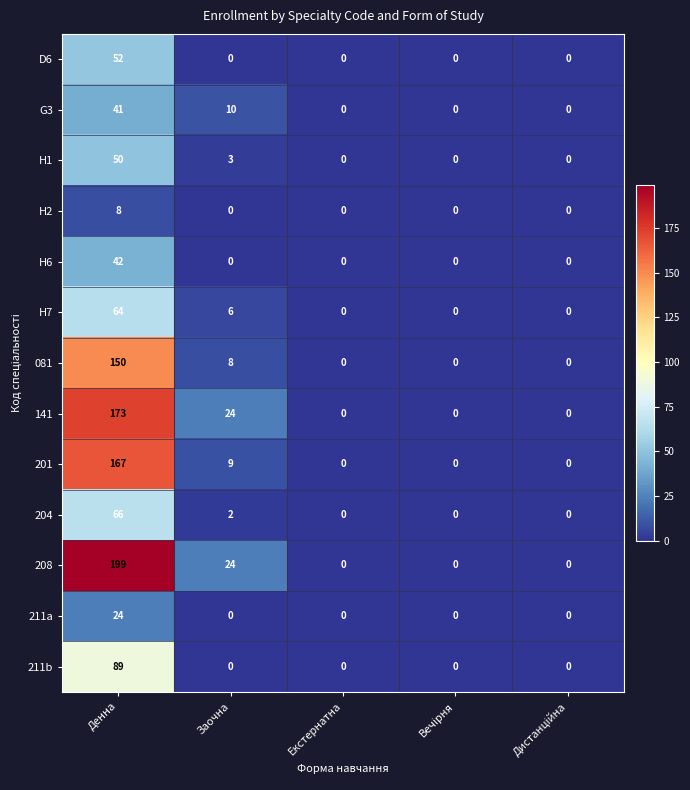

The value of H1 at Екстернатна is 0. True or false?

True